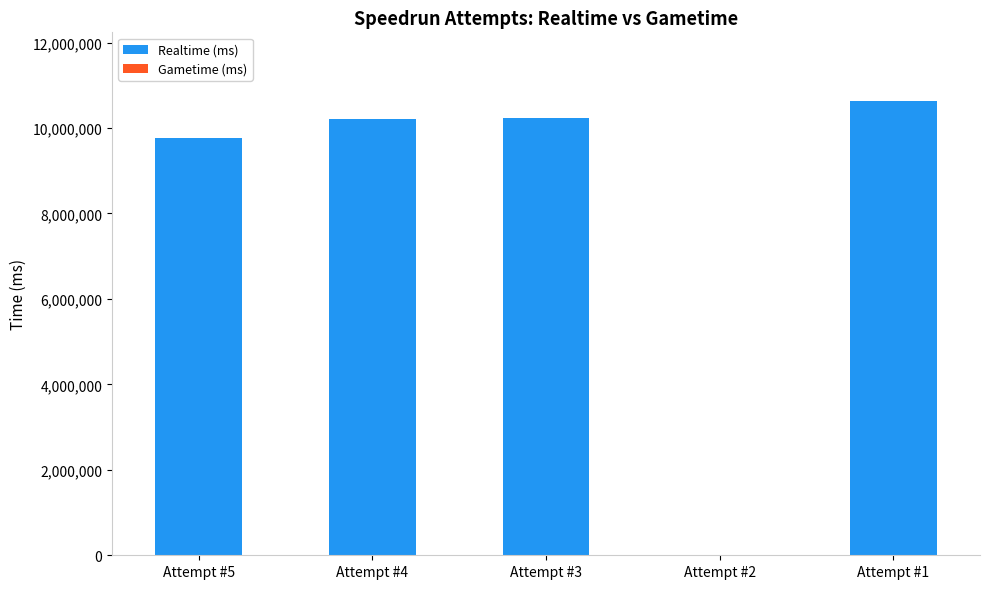

The value at Attempt #5 is 9768887. True or false?

True